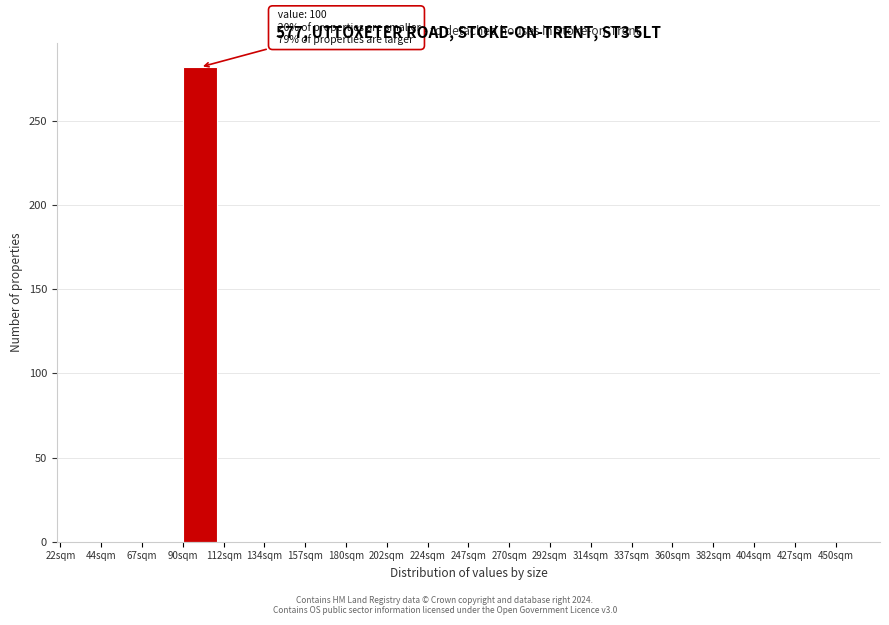

Which range on the x-axis has the tallest bar?

89.5 to 112.0